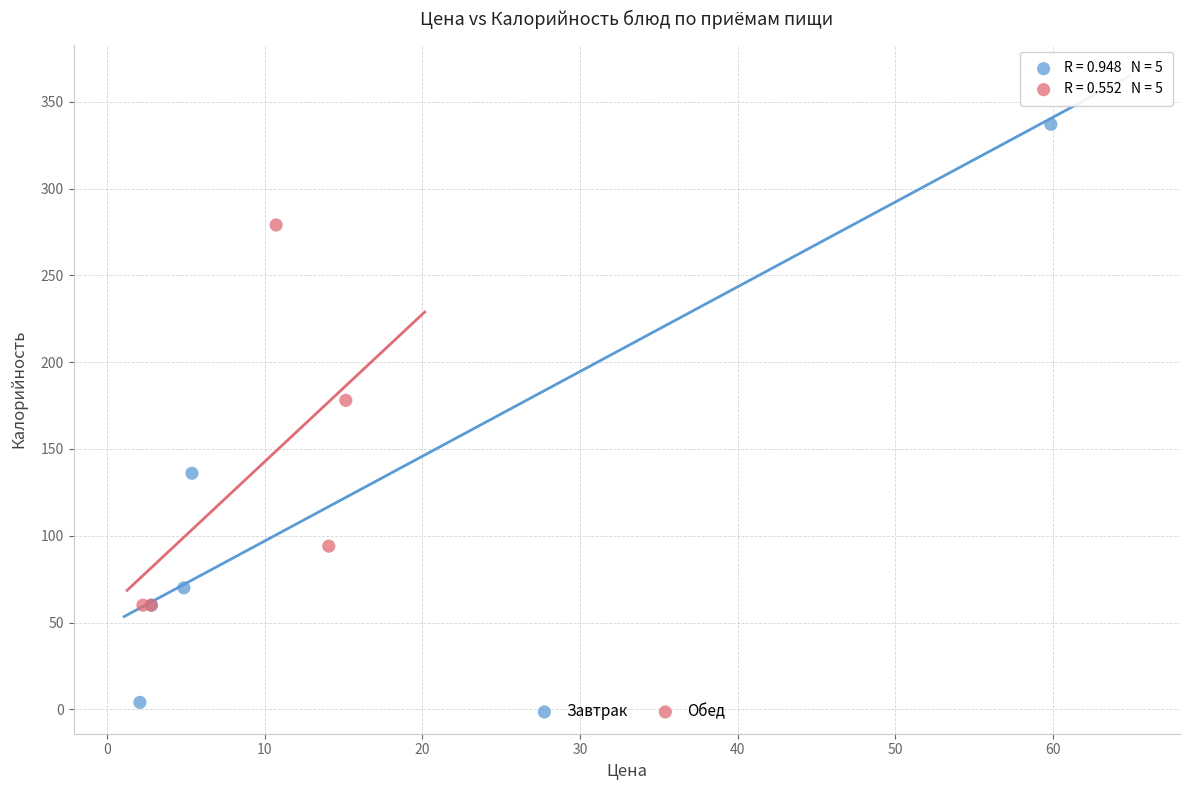

Which series has the widest spread of Y values?

Завтрак